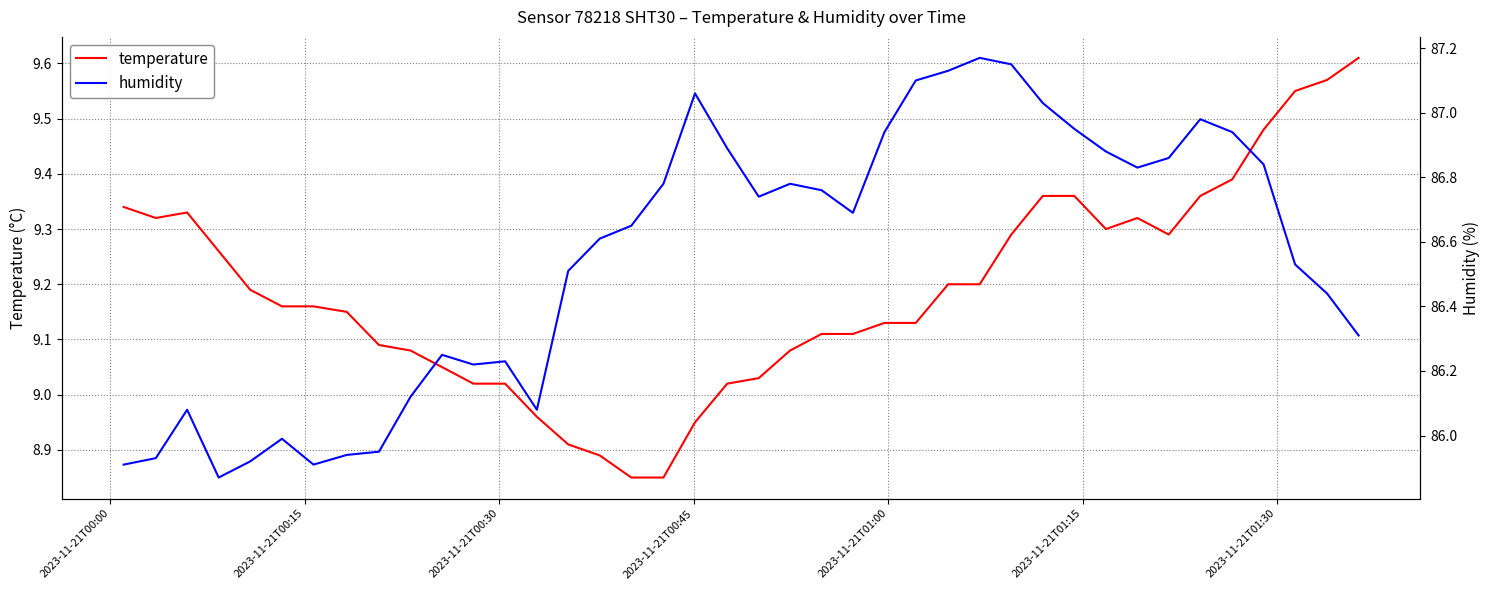

True or false: humidity and temperature cross at least once.

False